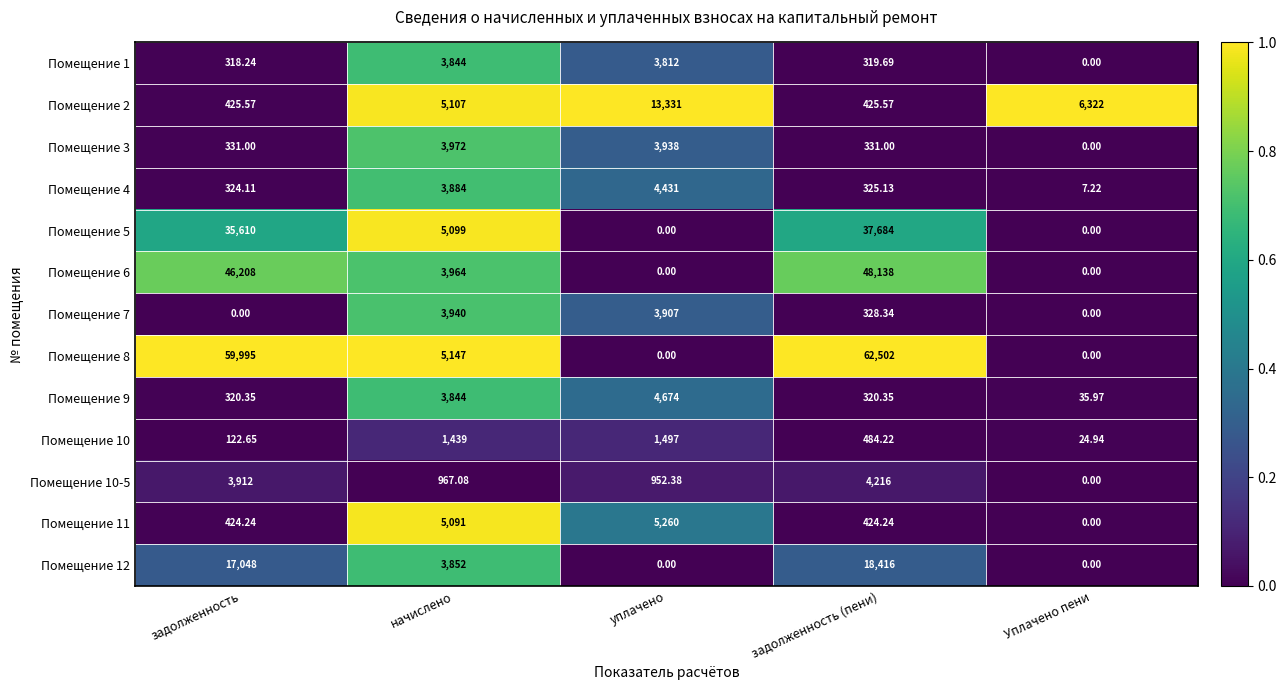

What is the spread (max minus min) of values at задолженность?

59995.0